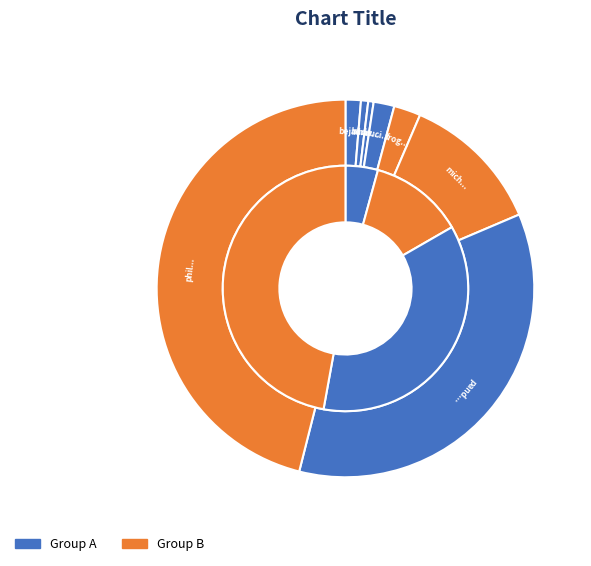

Which category has the biggest portion of the pie?

philimon